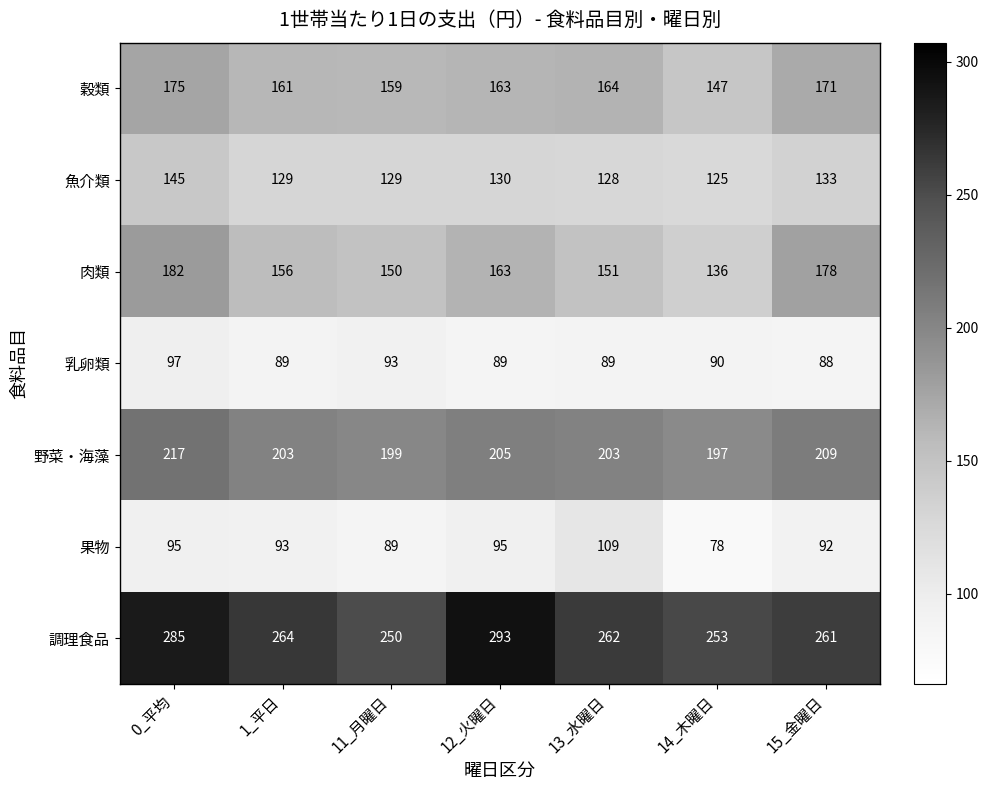

Where is 乳卵類 nearest to the value 92?

11_月曜日